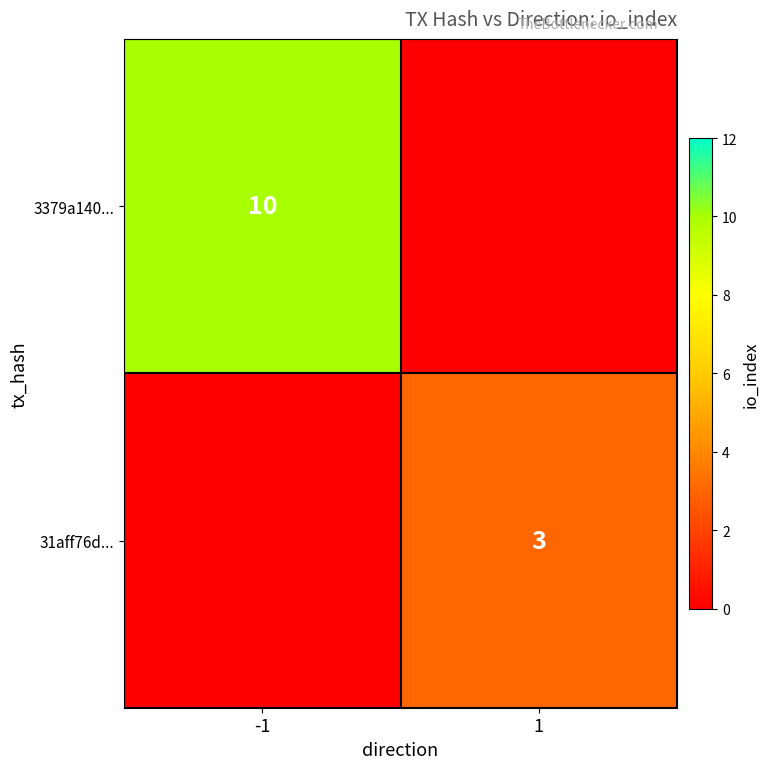

The value of 31aff76d... at 1 is 1. True or false?

False